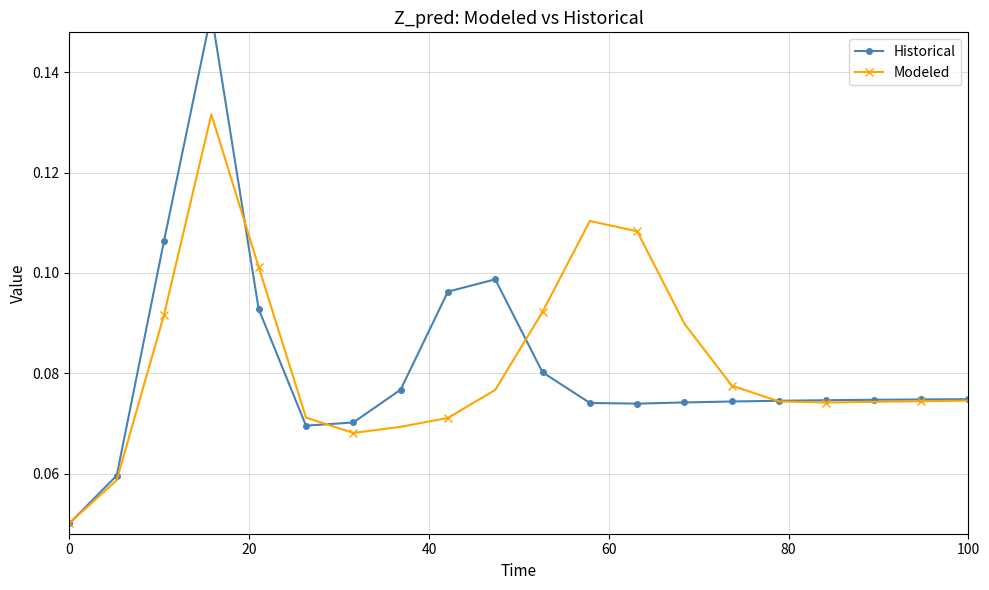

The Modeled series shows 0.0 at 0. True or false?

False